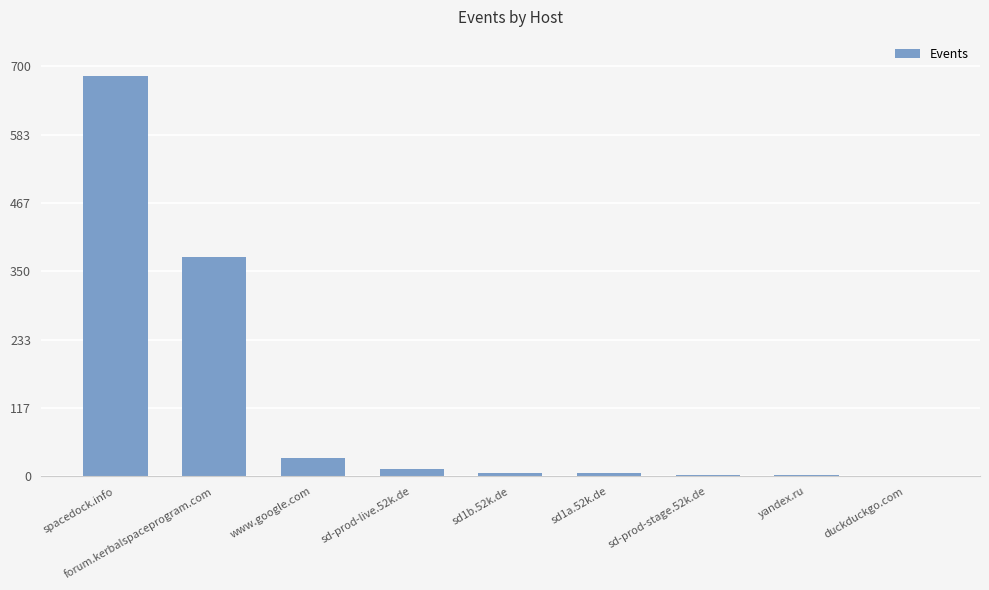

True or false: the data shows 343 at spacedock.info.

False